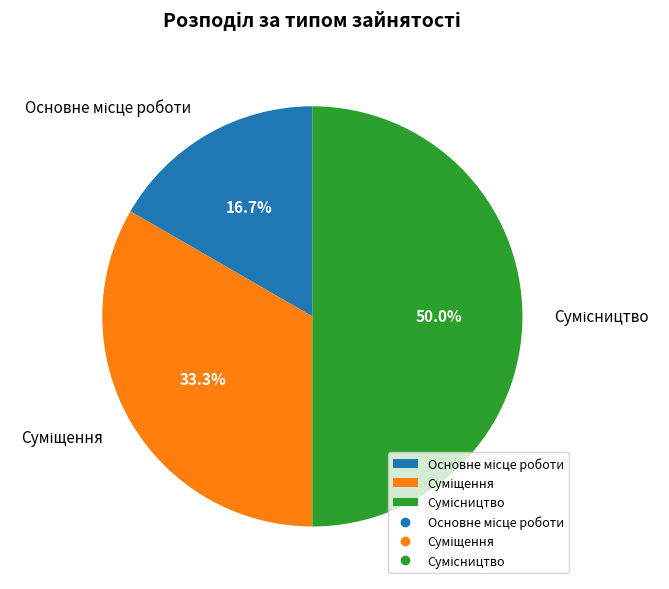

To the nearest percent, what percentage of the pie is Сумісництво?

50%